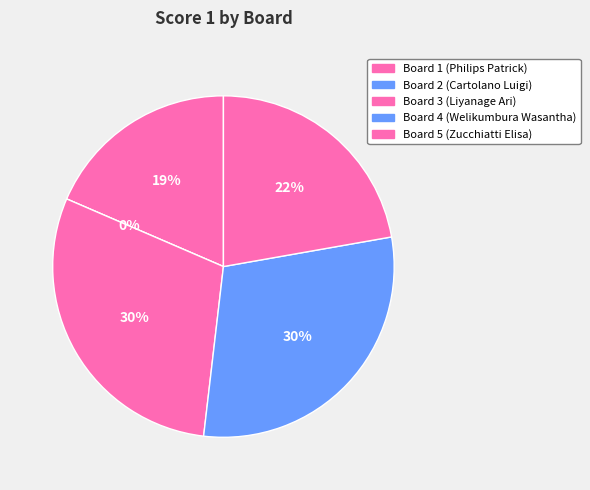

How many slices are in this pie chart?

5